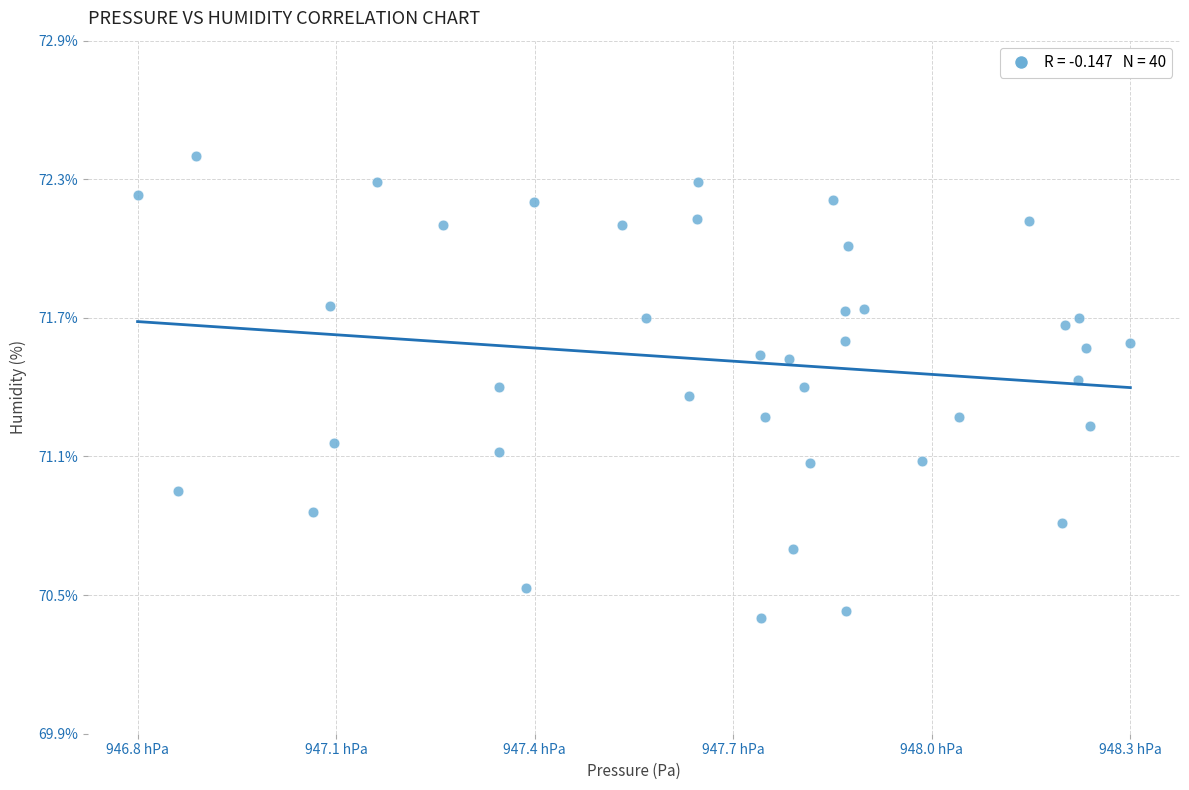

What is the range of X values (max minus min)?

151.1